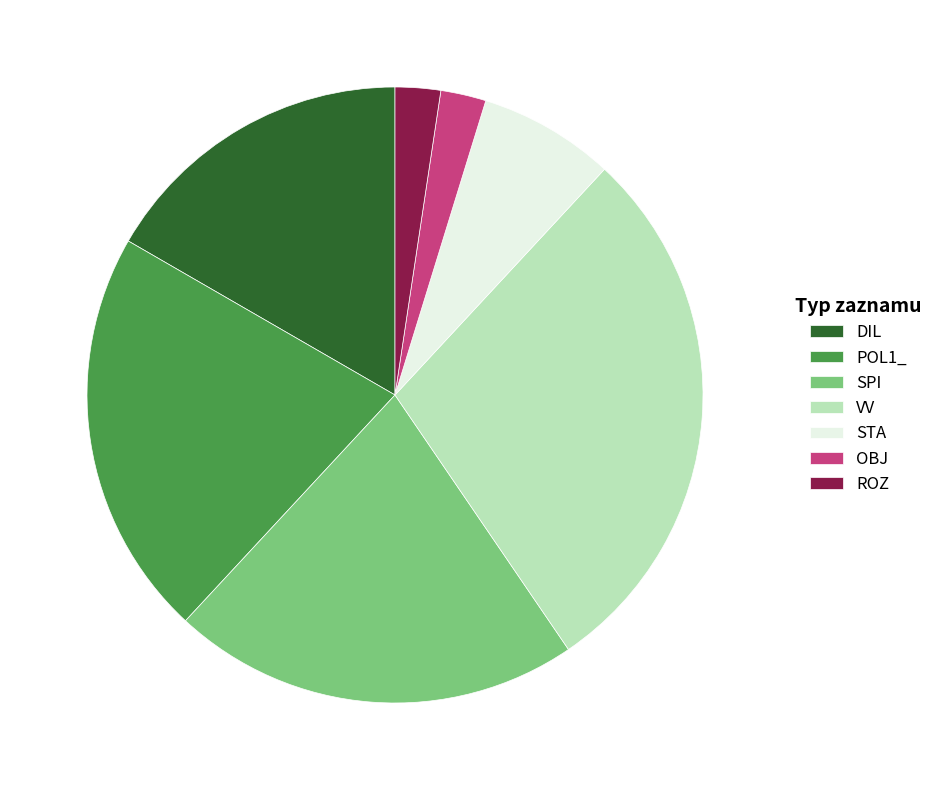

Which has a higher value, SPI or DIL?

SPI